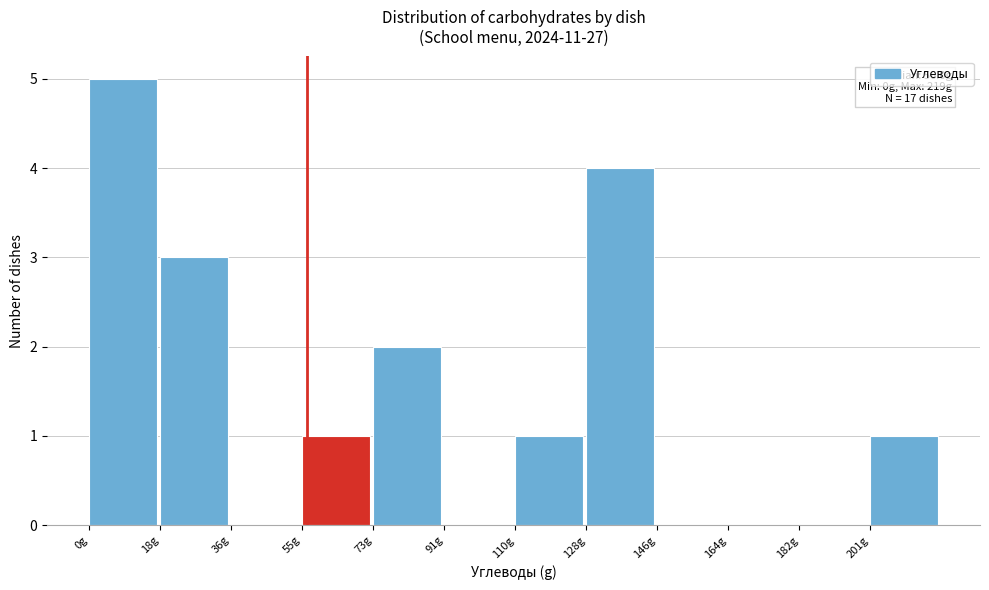

Which range on the x-axis has the tallest bar?

0 to 18